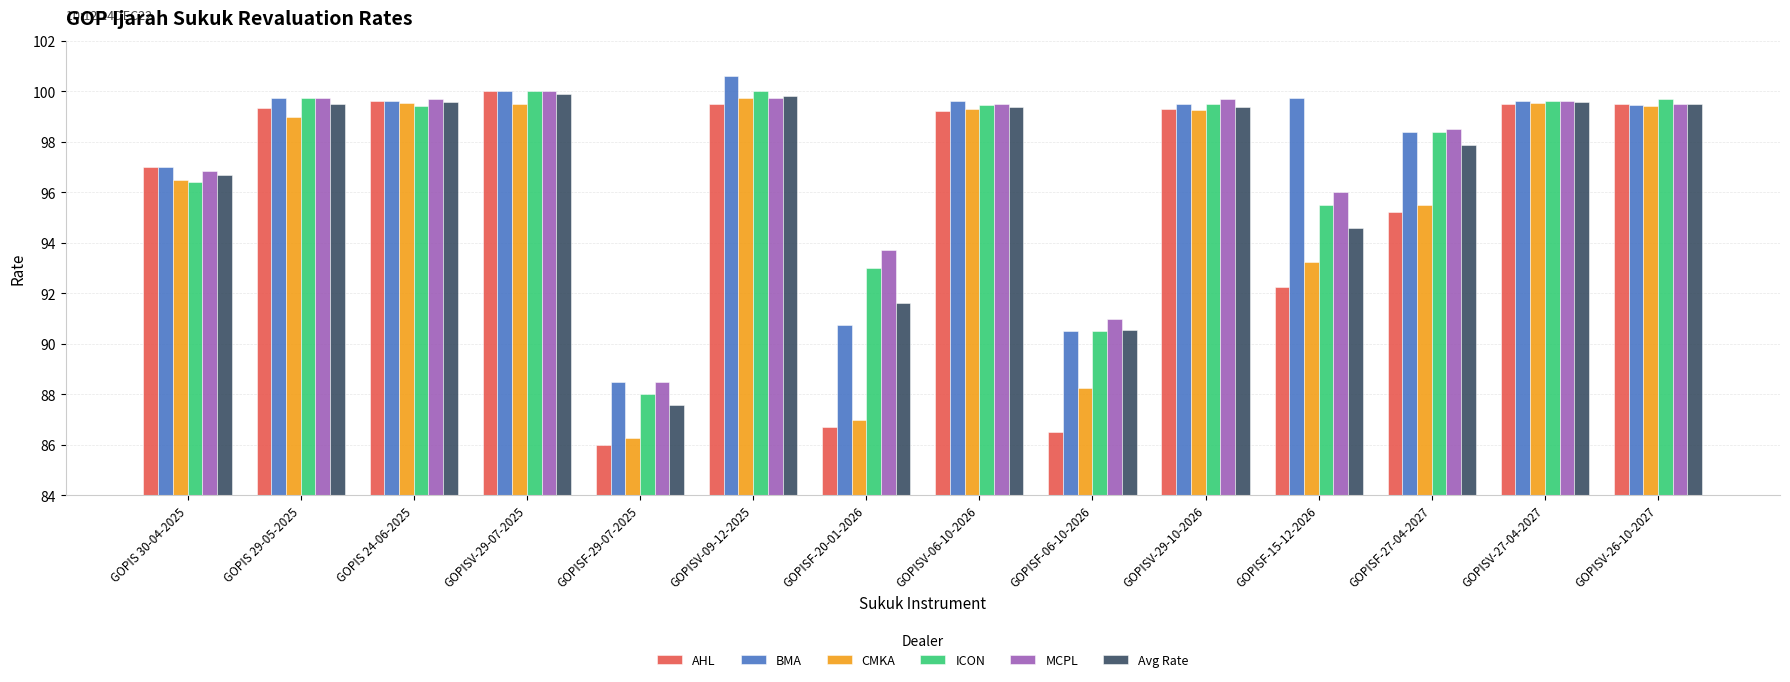

Which series has the widest spread of values?

AHL